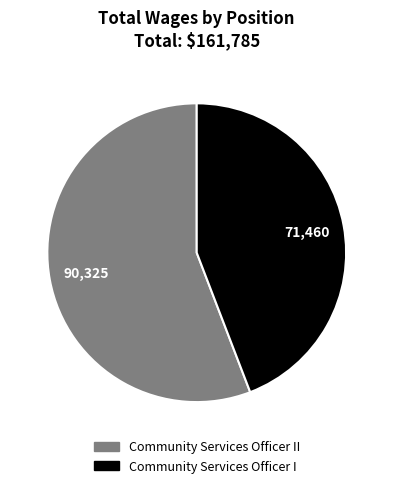

Which category has the smallest portion of the pie?

Community Services Officer I